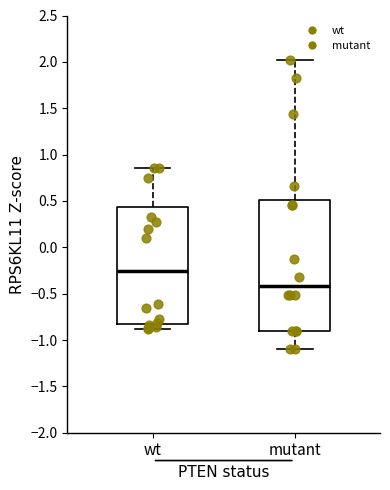

Reading left to right, read every box against the y-axis: the position of its median line, the range the box covers, and the ends of its whiskers. The values are not printed on the chart, so give them approximately, as read against the axis.

wt: median -0.25, box -0.80 to 0.45, whiskers -0.90 to 0.85
mutant: median -0.40, box -0.90 to 0.50, whiskers -1.10 to 2.00